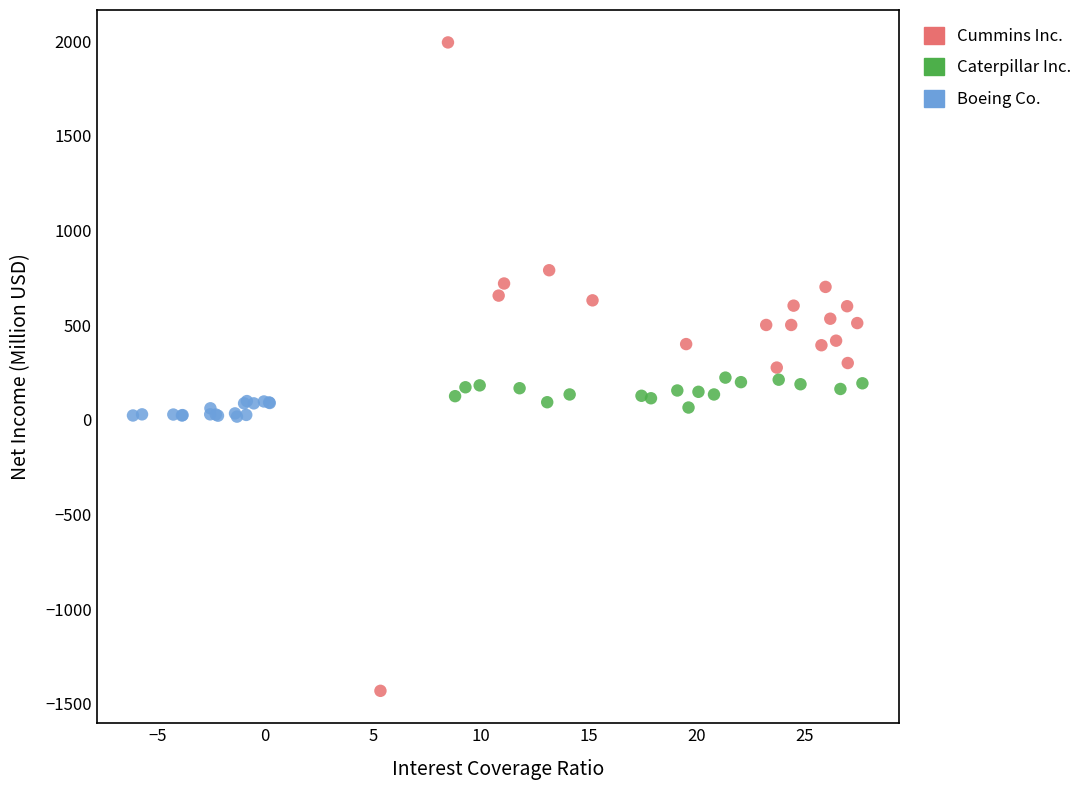

Which series has the widest spread of Y values?

Cummins Inc.